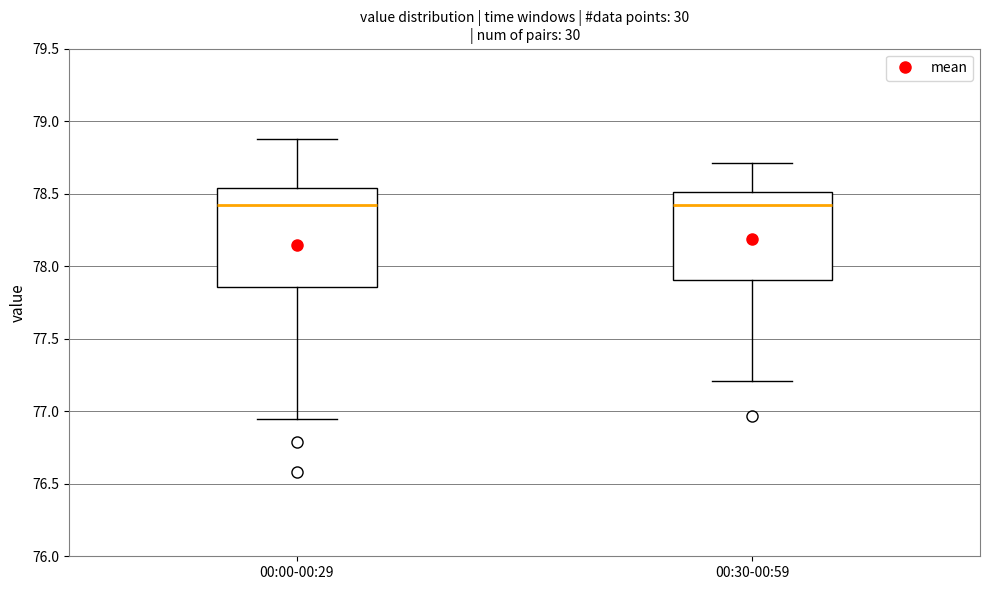

Which box is the tallest, from its lower edge to its upper edge?

00:00-00:29